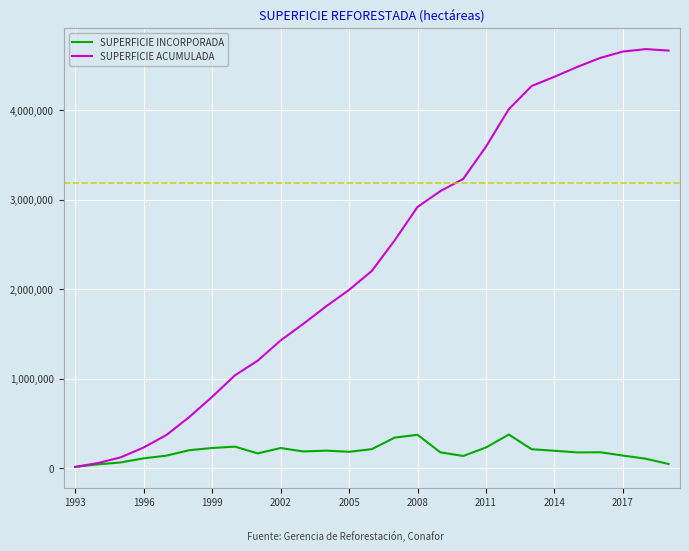

Rank the series by their average value, from highest to lowest.

SUPERFICIE ACUMULADA, SUPERFICIE INCORPORADA